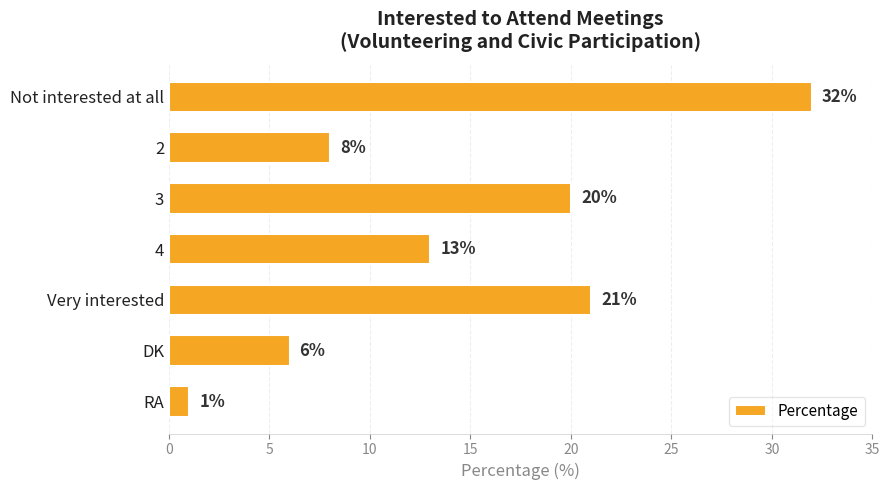

The value at Very interested is 21. True or false?

True